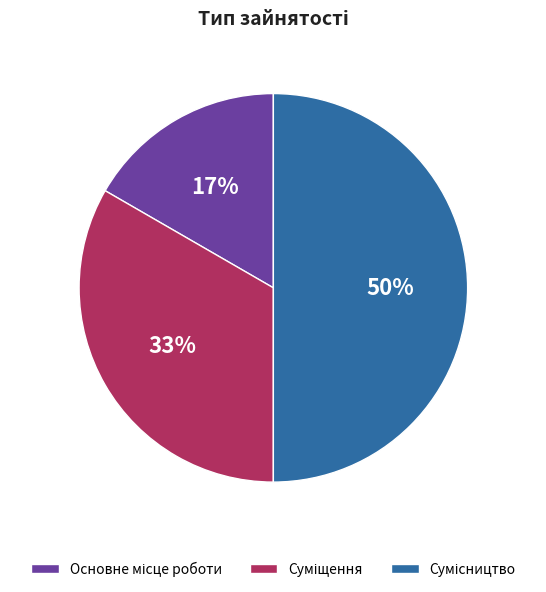

Count the number of slices in the pie.

3